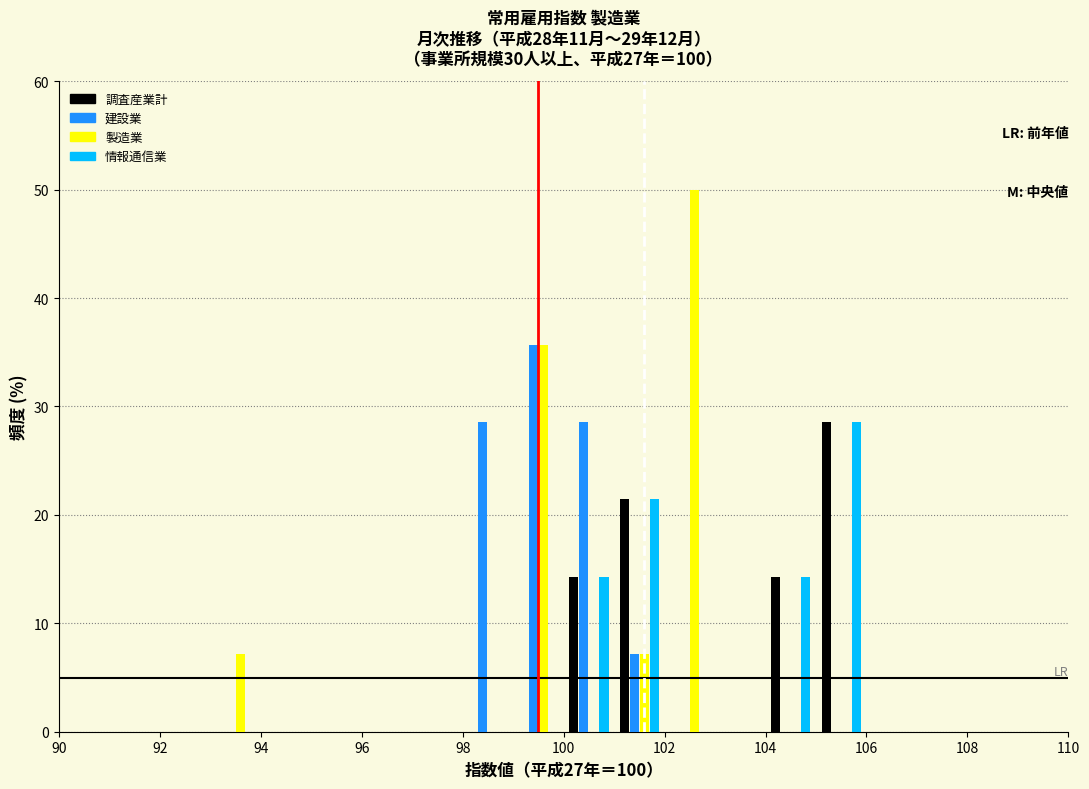

In the 製造業 series, which range on the x-axis has the tallest bar?

102 to 103